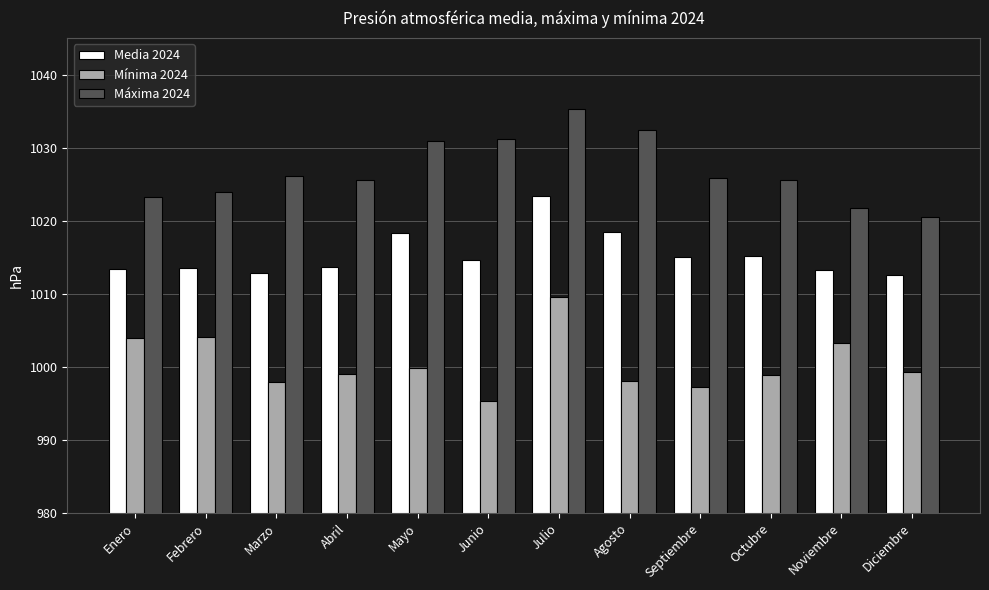

Which category has the lowest value in the Mínima 2024 series?

Junio